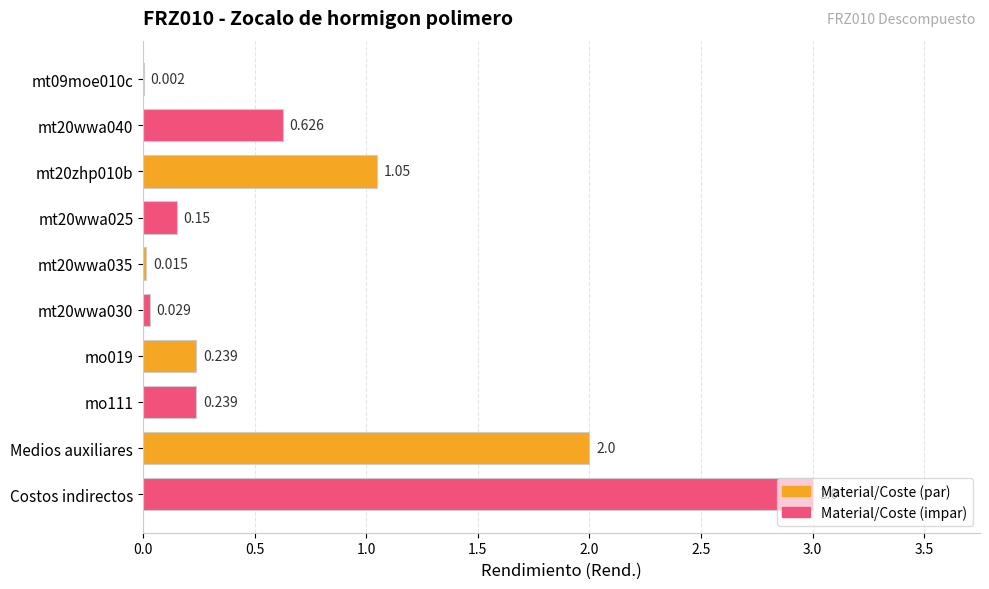

Between Medios auxiliares and mt20wwa030, which is larger?

Medios auxiliares